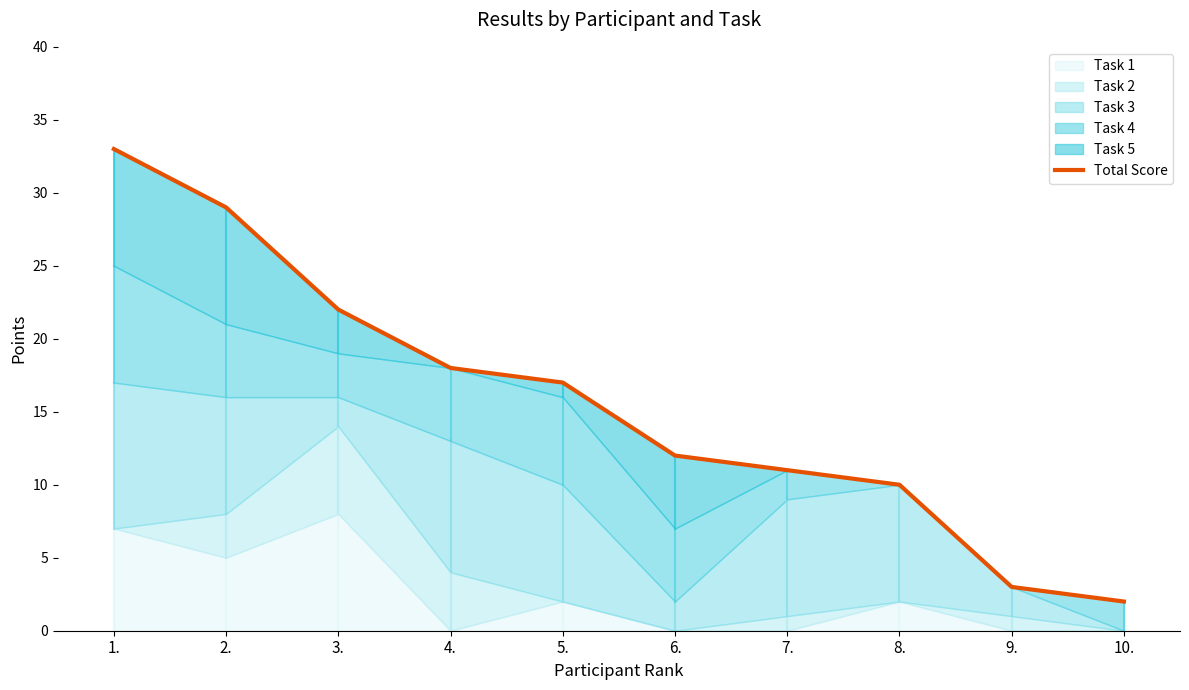

Reading left to right, list all the values displayed in this chart.

33	29	22	18	17	12	11	10	3	2